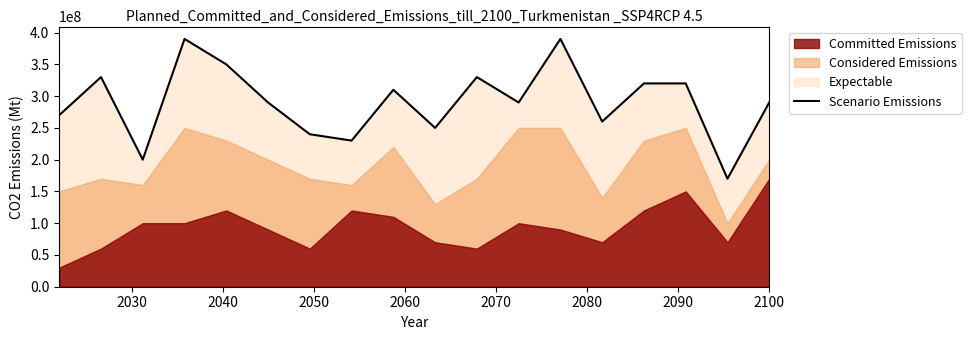

What is the average value?

290555556